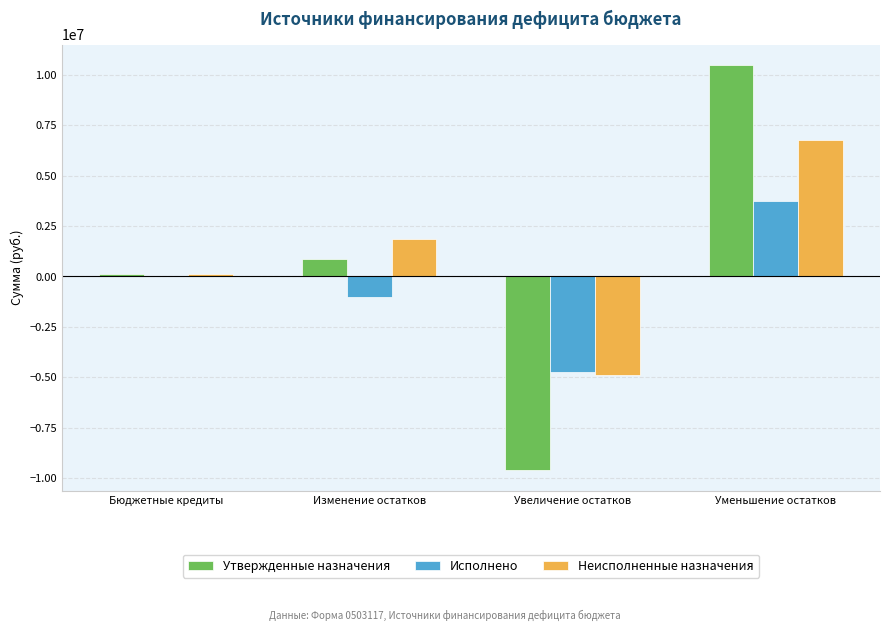

At which category is the sum across all series the highest?

Уменьшение остатков